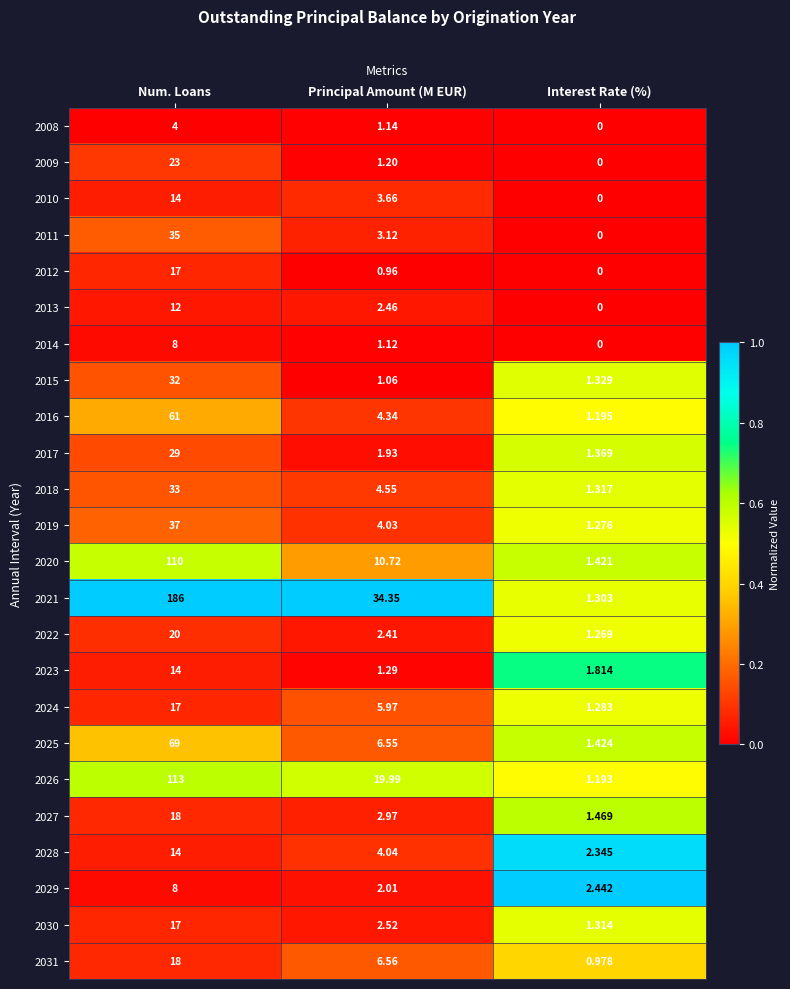

Which category has the highest value across all series?

Num. Loans